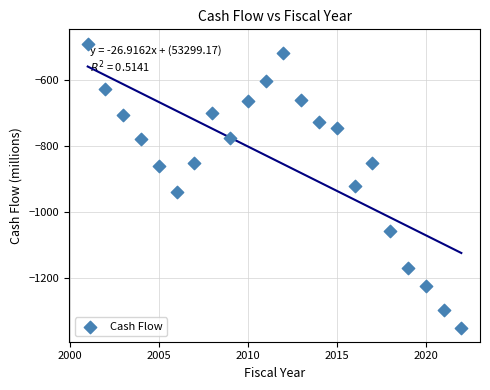

What is the range of X values (max minus min)?

21.0